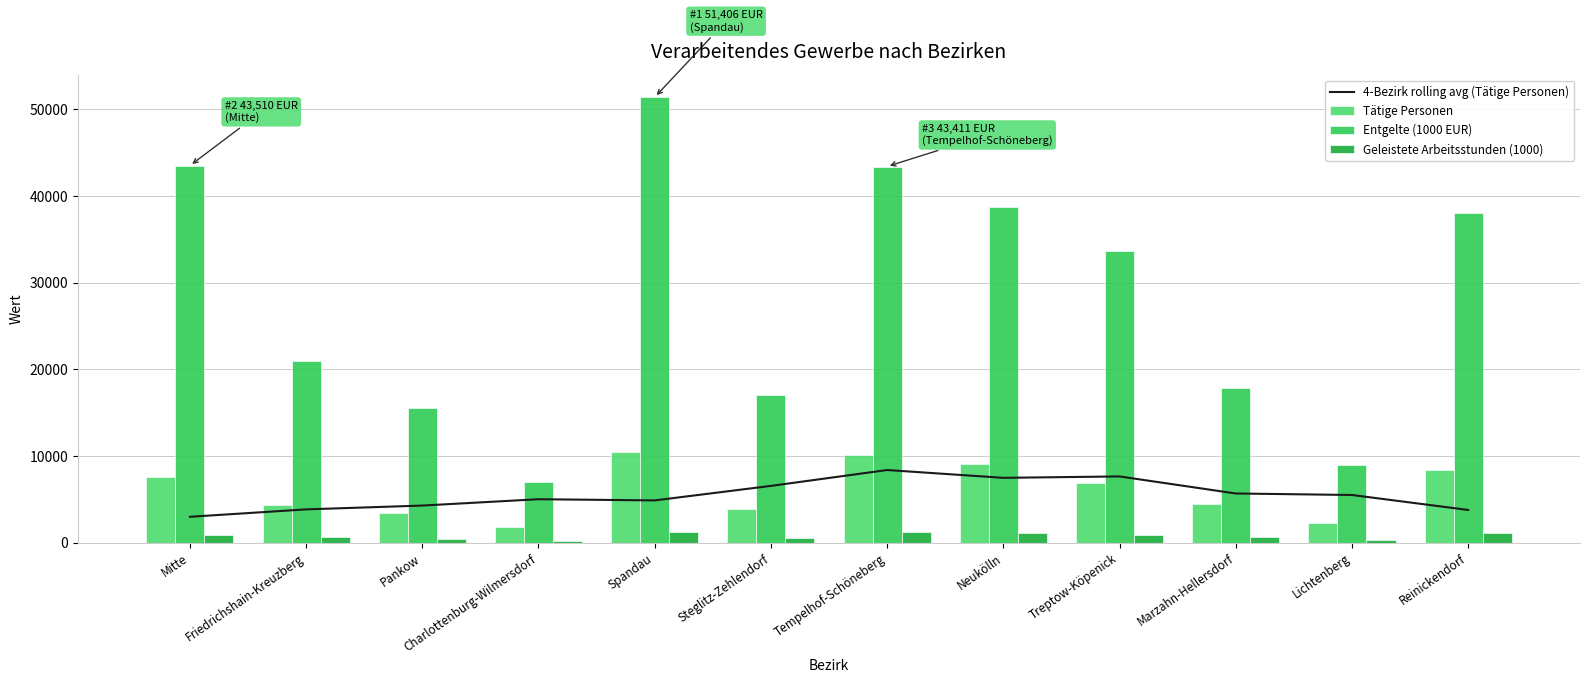

Is the value of Tätige Personen at Marzahn-Hellersdorf greater than the value of Geleistete Arbeitsstunden (1000) at Pankow?

Yes